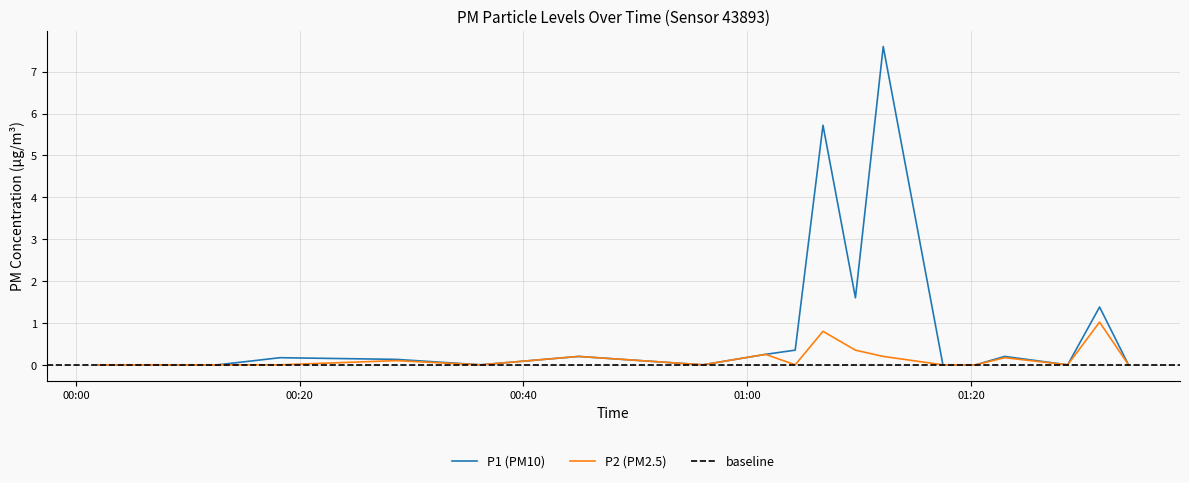

Is this an area chart (filled region under the line)?

No